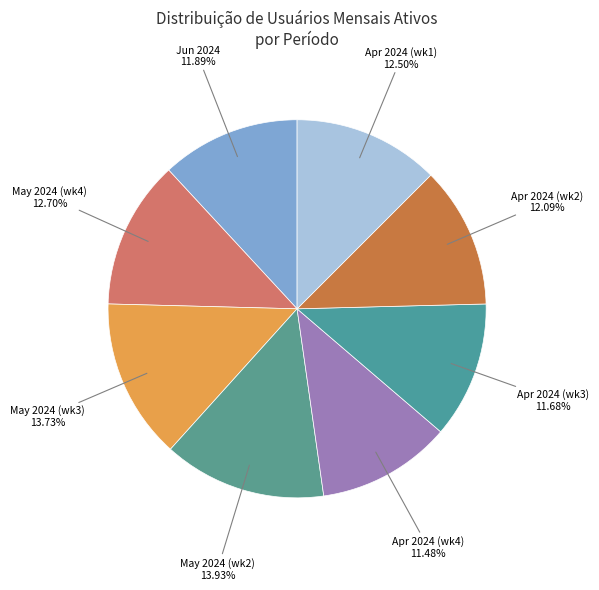

Count the number of slices in the pie.

8